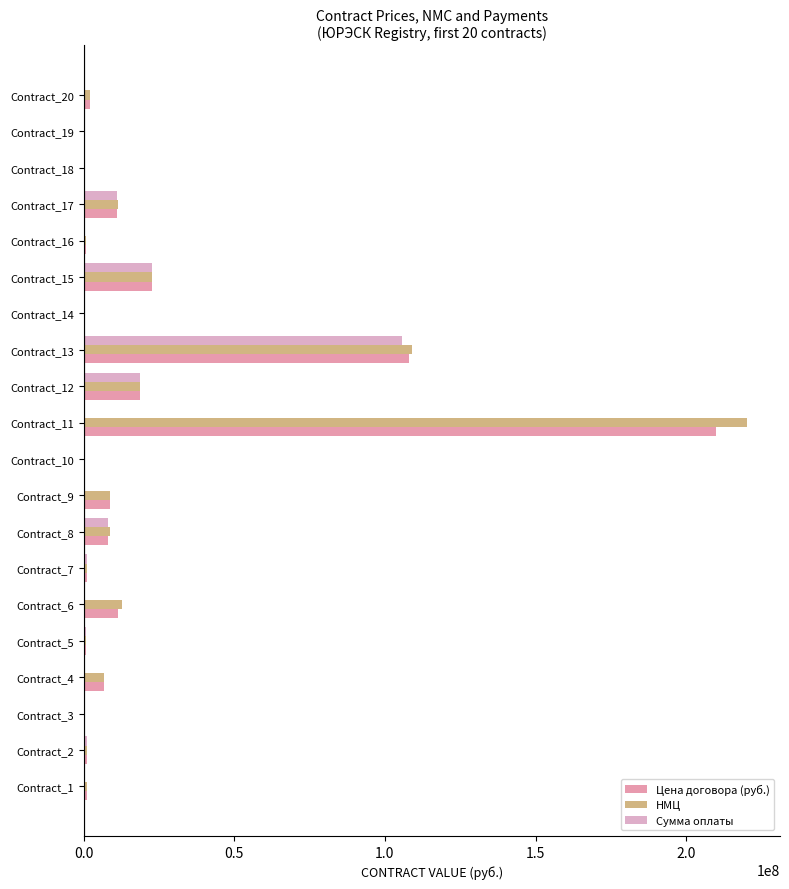

What is the highest value of the Сумма оплаты series?

105731762.5